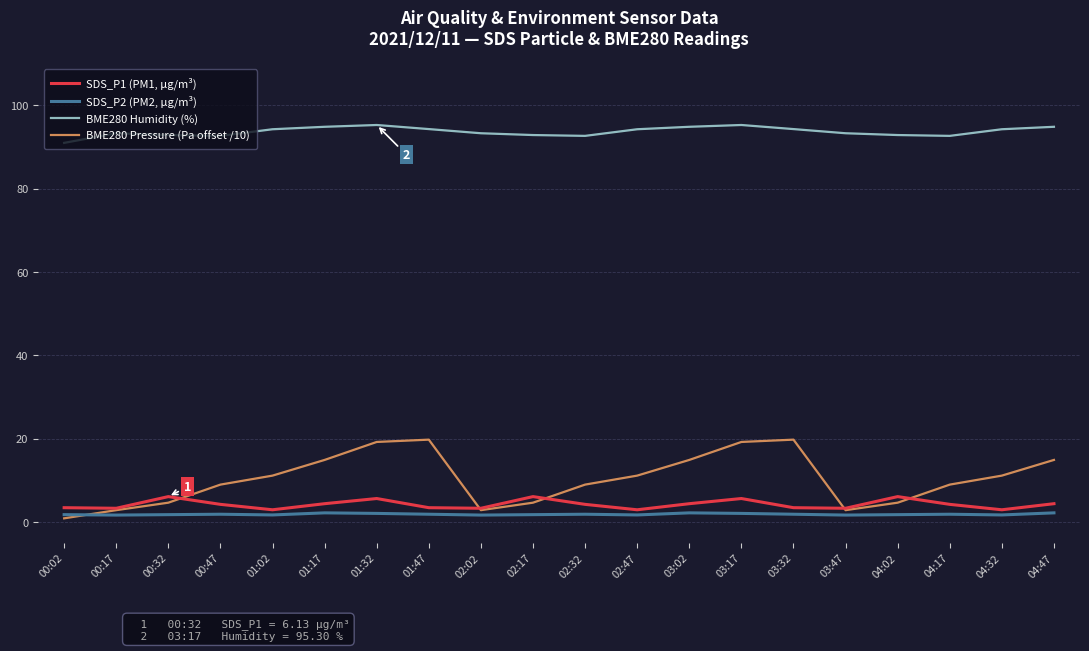

Is it true that BME280 Humidity (%) equals 164.0 at 03:47?

False